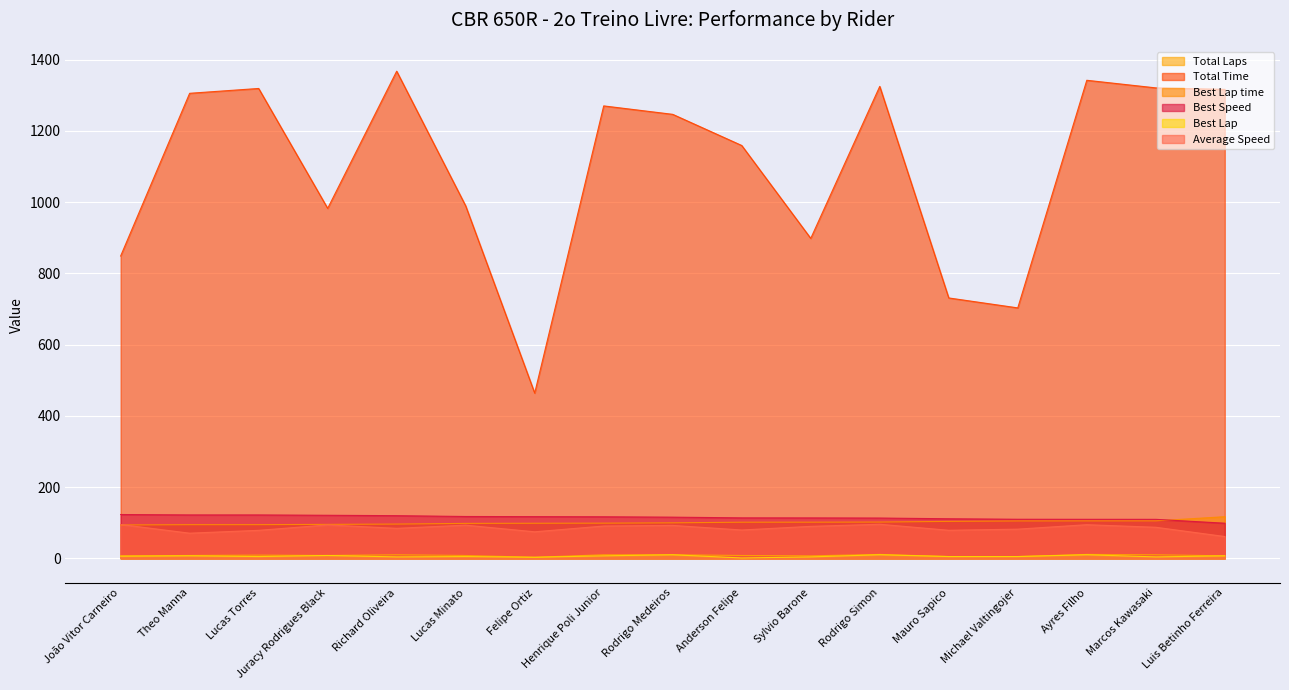

What is the label of the 8th point from the left?

Henrique Poli Junior